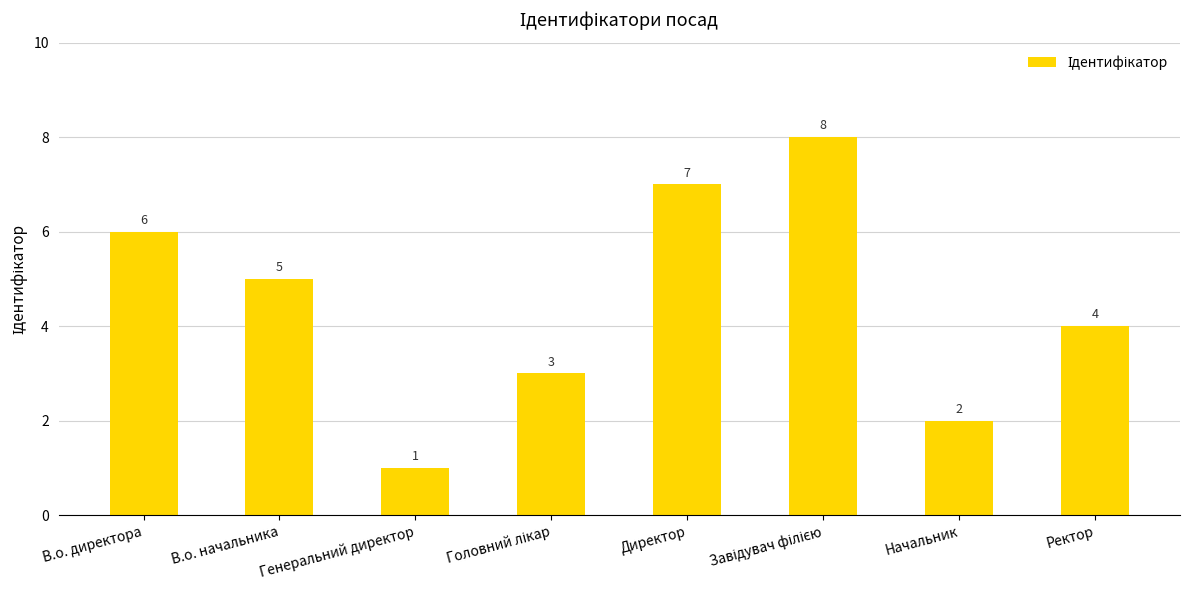

What is the label of the 8th bar from the left?

Ректор